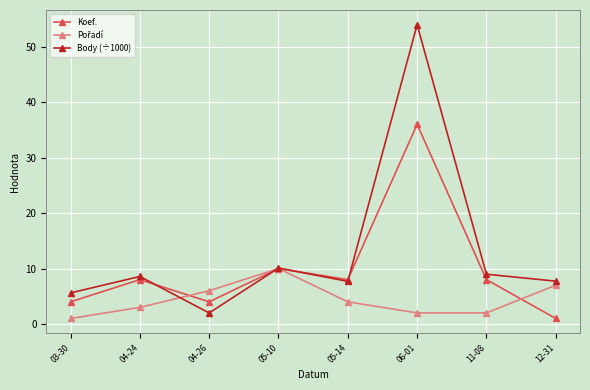

What value does the Body (÷1000) series have at 05-10?

10.1